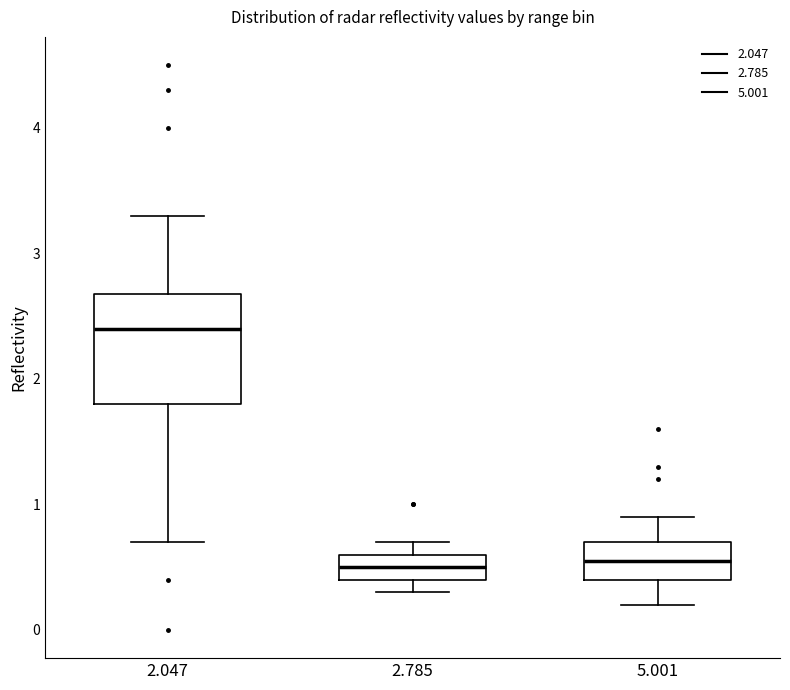

Which box has the highest median line?

2.047